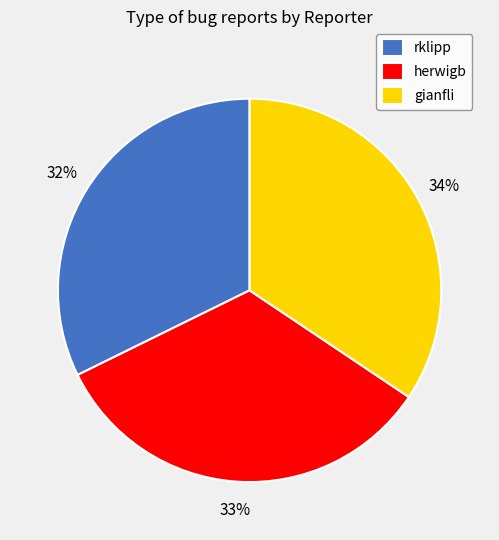

How many segments does this pie chart have?

3